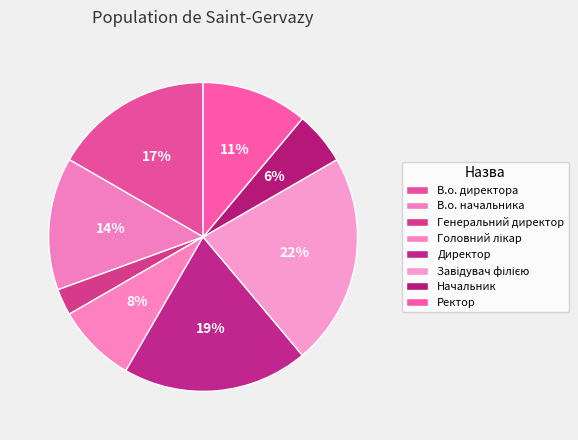

To the nearest percent, what portion does Головний лікар represent?

8%